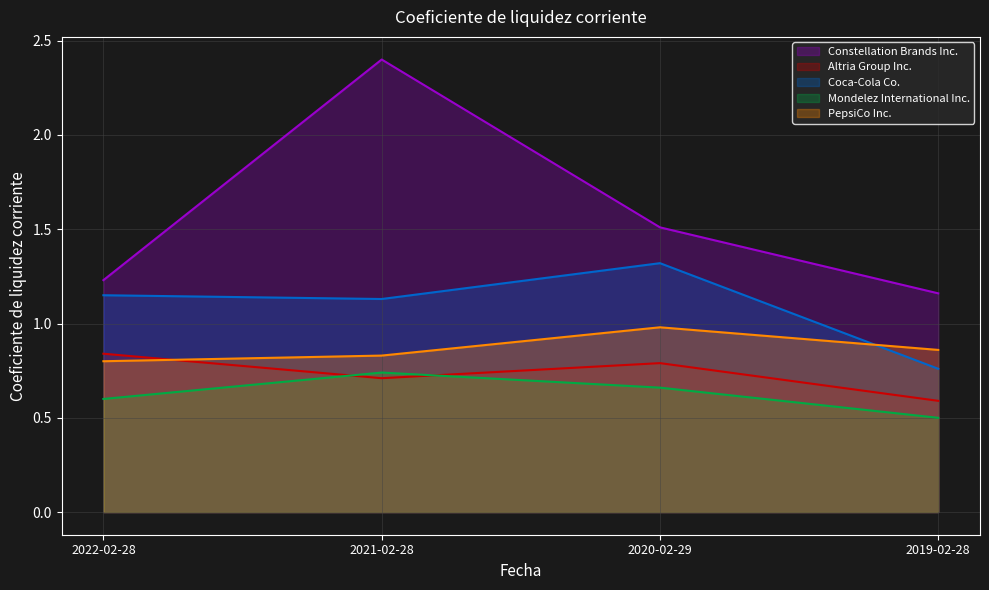

What position from the right is 2021-02-28?

3